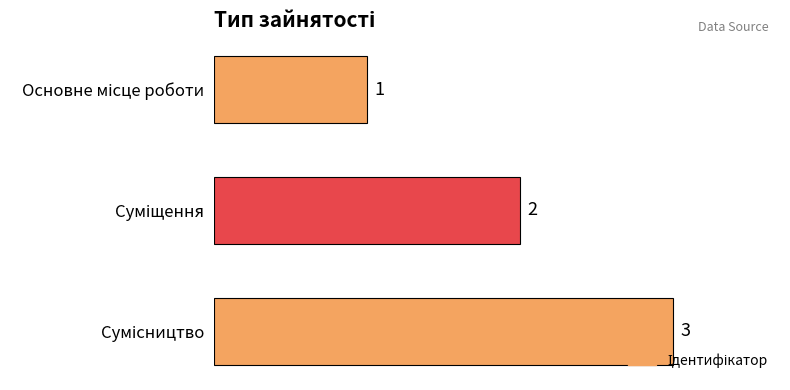

How many distinct data groups are displayed?

1